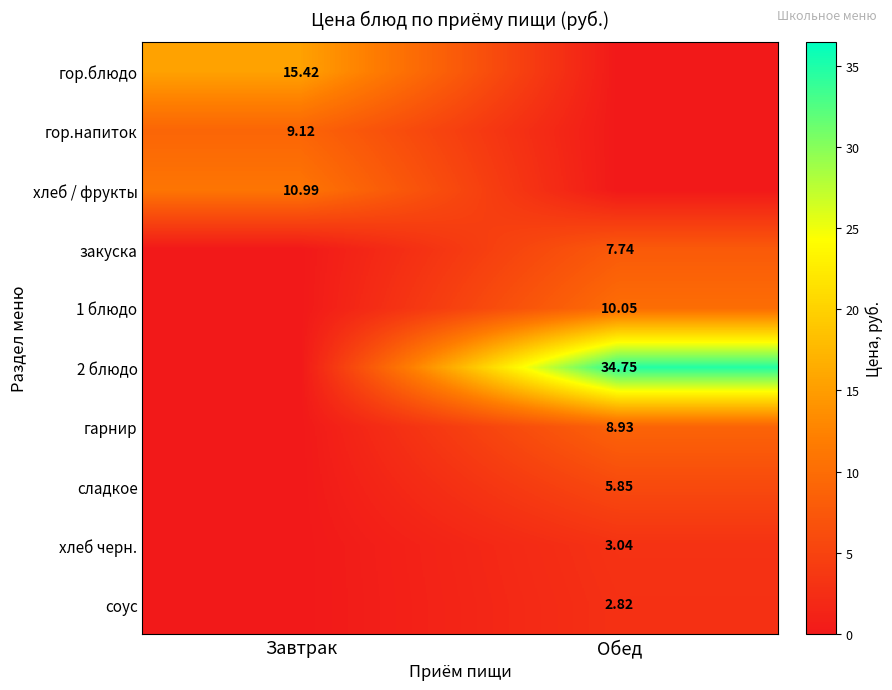

What is the maximum value for гор.блюдо?

15.4